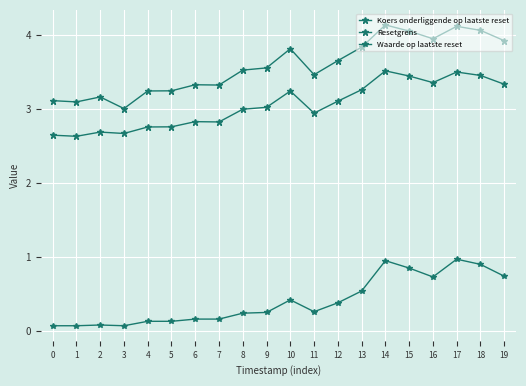

Rank the series by their maximum value, from highest to lowest.

Koers onderliggende op laatste reset, Resetgrens, Waarde op laatste reset